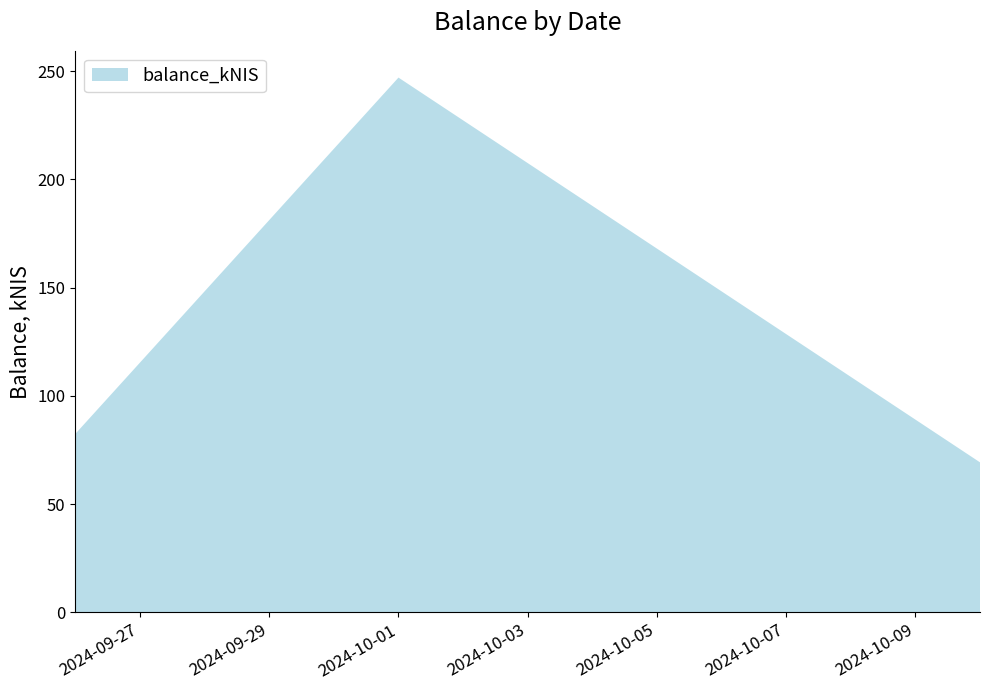

Reading left to right, list all the values displayed in this chart.

82.5	247.0	69.3